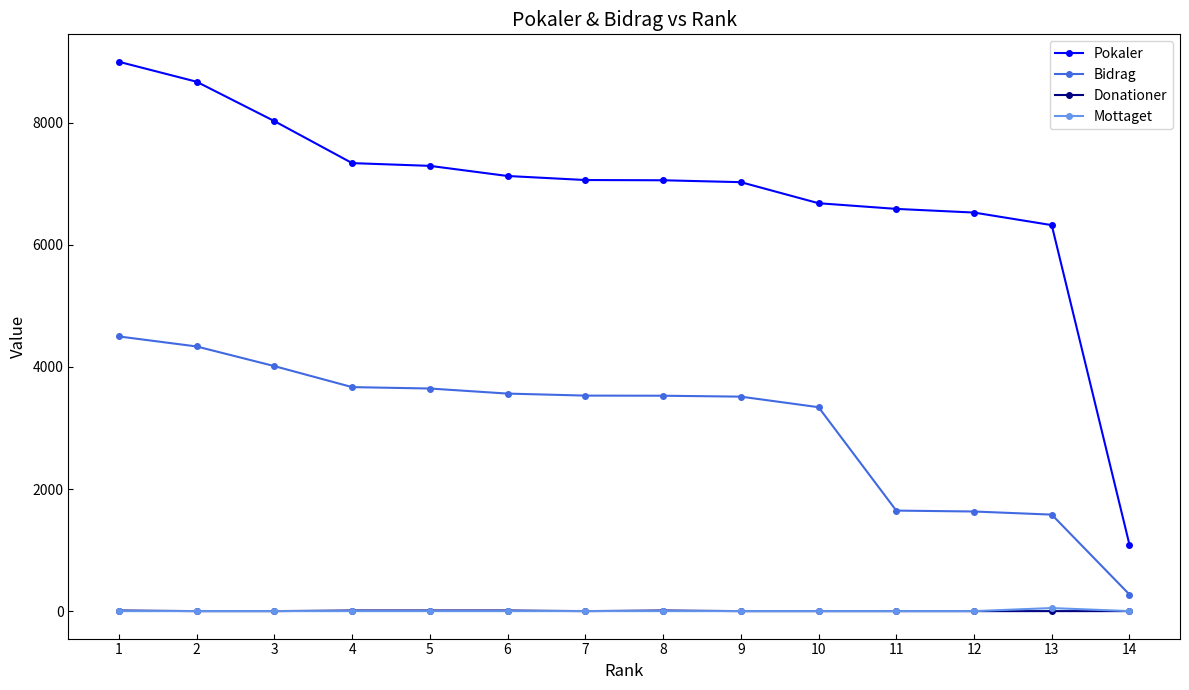

True or false: Donationer has a value of 0 at 11.

True